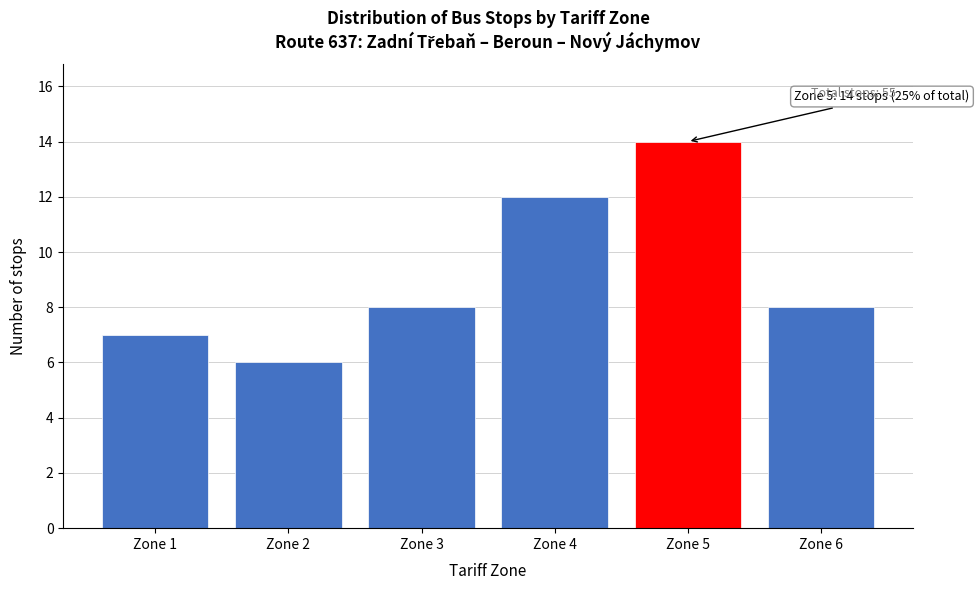

Reading left to right, transcribe all the data shown in this chart.

Zone 1=7	Zone 2=6	Zone 3=8	Zone 4=12	Zone 5=14	Zone 6=8